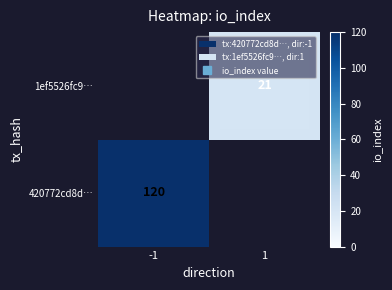

Count the number of categories in the chart.

2